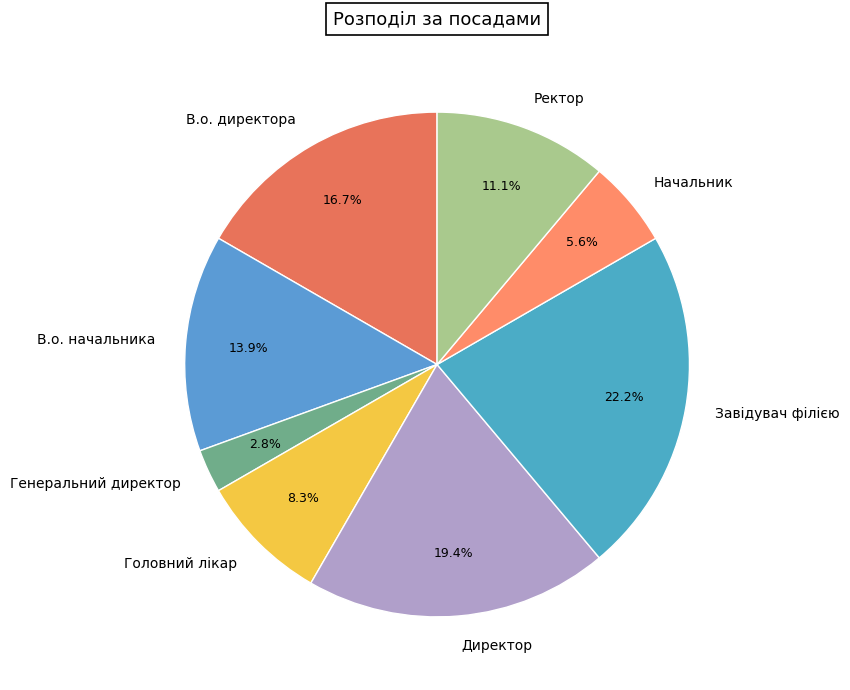

Count the number of slices in the pie.

8